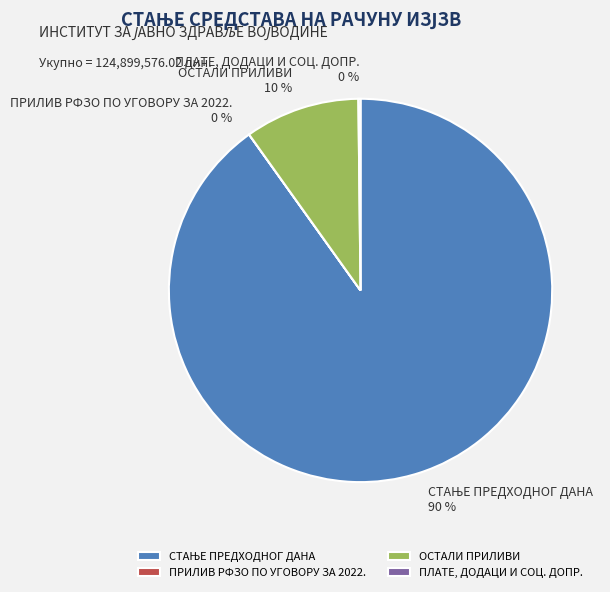

Is there a majority slice in this chart?

Yes